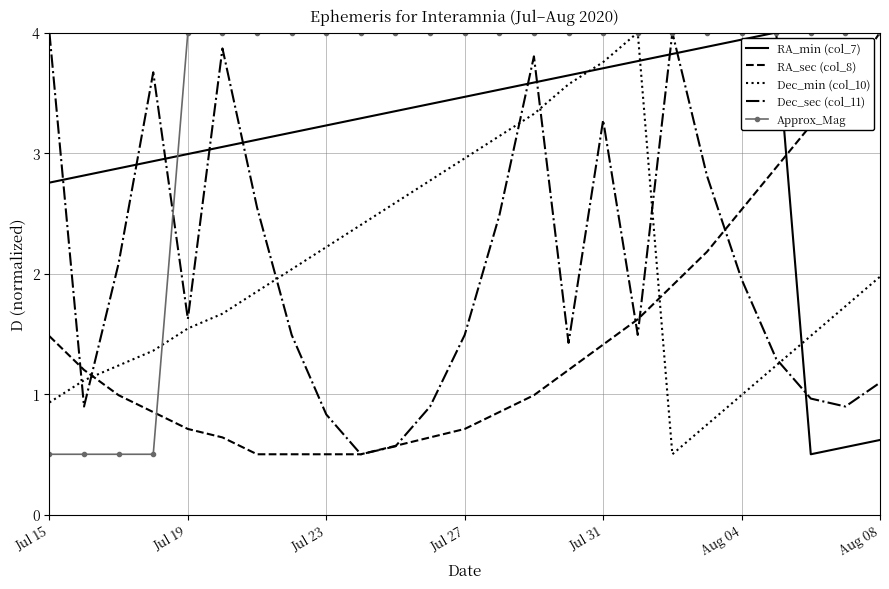

After their last crossing, which series has the higher values: Dec_sec (col_11) or Dec_min (col_10)?

Dec_min (col_10)